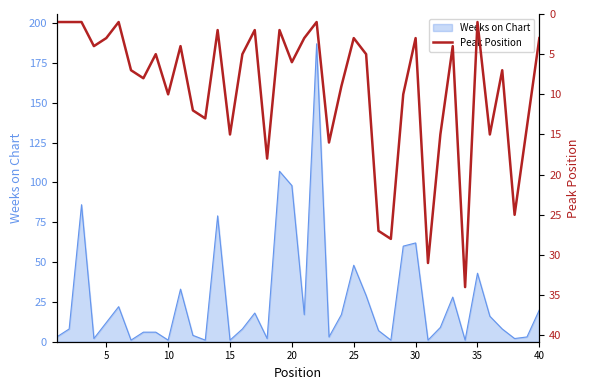

What is the highest value of the Weeks on Chart series?

187